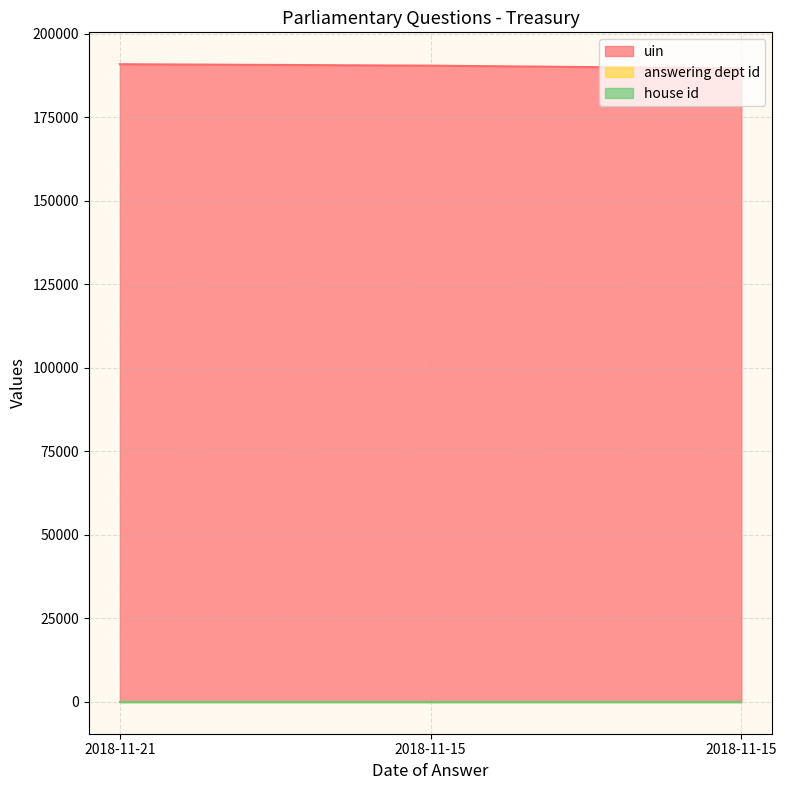

How many lines are shown in the chart?

3